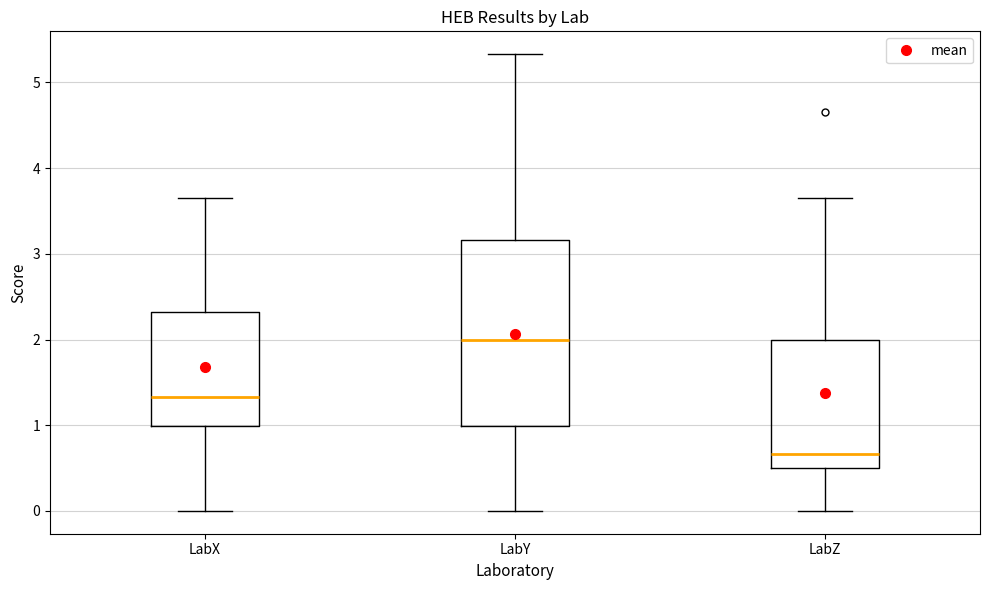

Reading left to right, read every box against the y-axis: the position of its median line, the range the box covers, and the ends of its whiskers. The values are not printed on the chart, so give them approximately, as read against the axis.

LabX: median 1.3, box 1.0 to 2.3, whiskers 0.0 to 3.7
LabY: median 2.0, box 1.0 to 3.2, whiskers 0.0 to 5.3
LabZ: median 0.7, box 0.5 to 2.0, whiskers 0.0 to 3.7